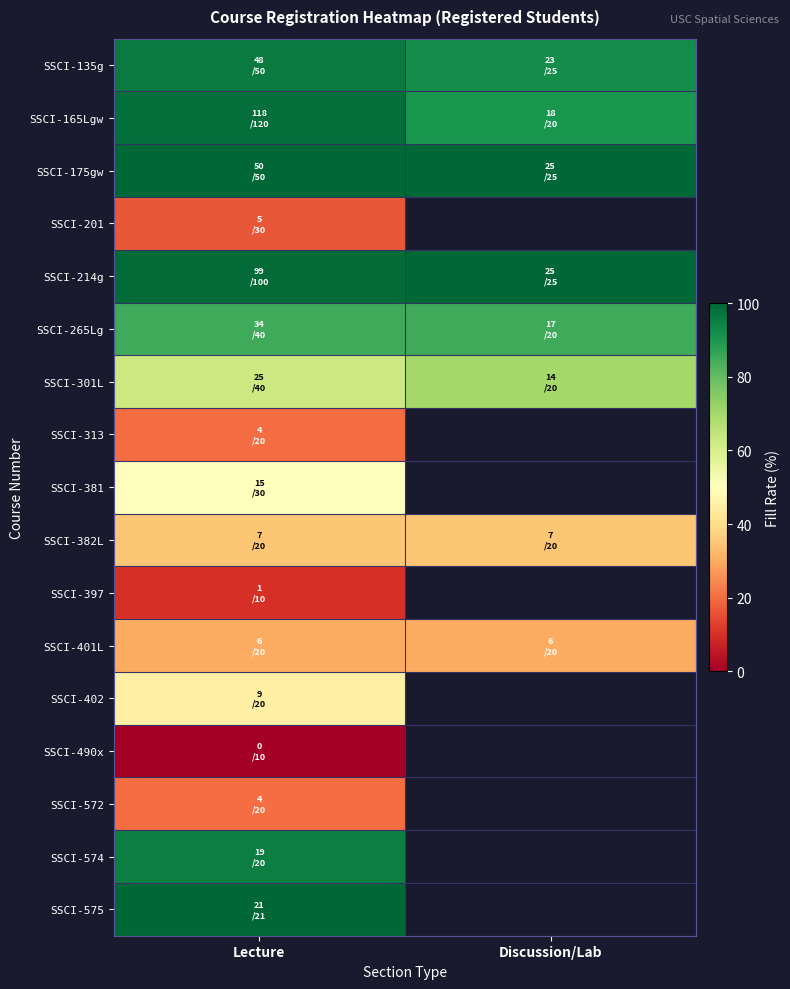

Count the number of data series in this chart.

17